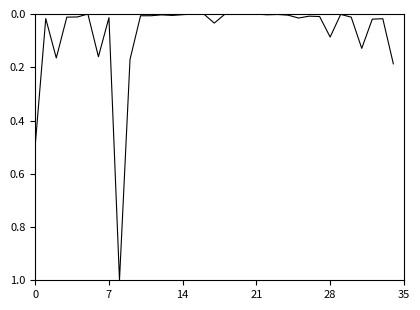

What is the difference between the maximum and minimum values?

1.0